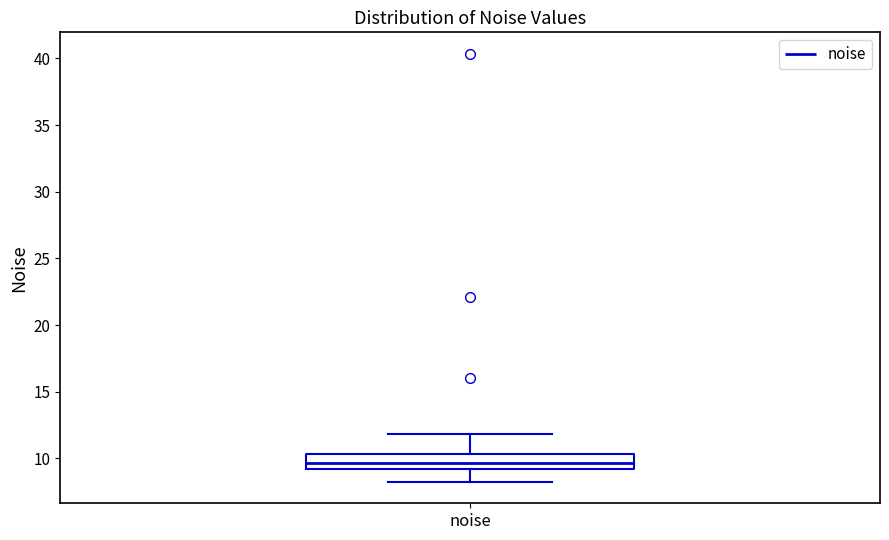

Transcribe this box plot: give where the median line is, the range the box spans, and where the two whiskers end, as read against the y-axis. The values are not printed on the chart, so give them approximately, as read against the axis.

median 9.5, box 9.0 to 10.5, whiskers 8.0 to 12.0